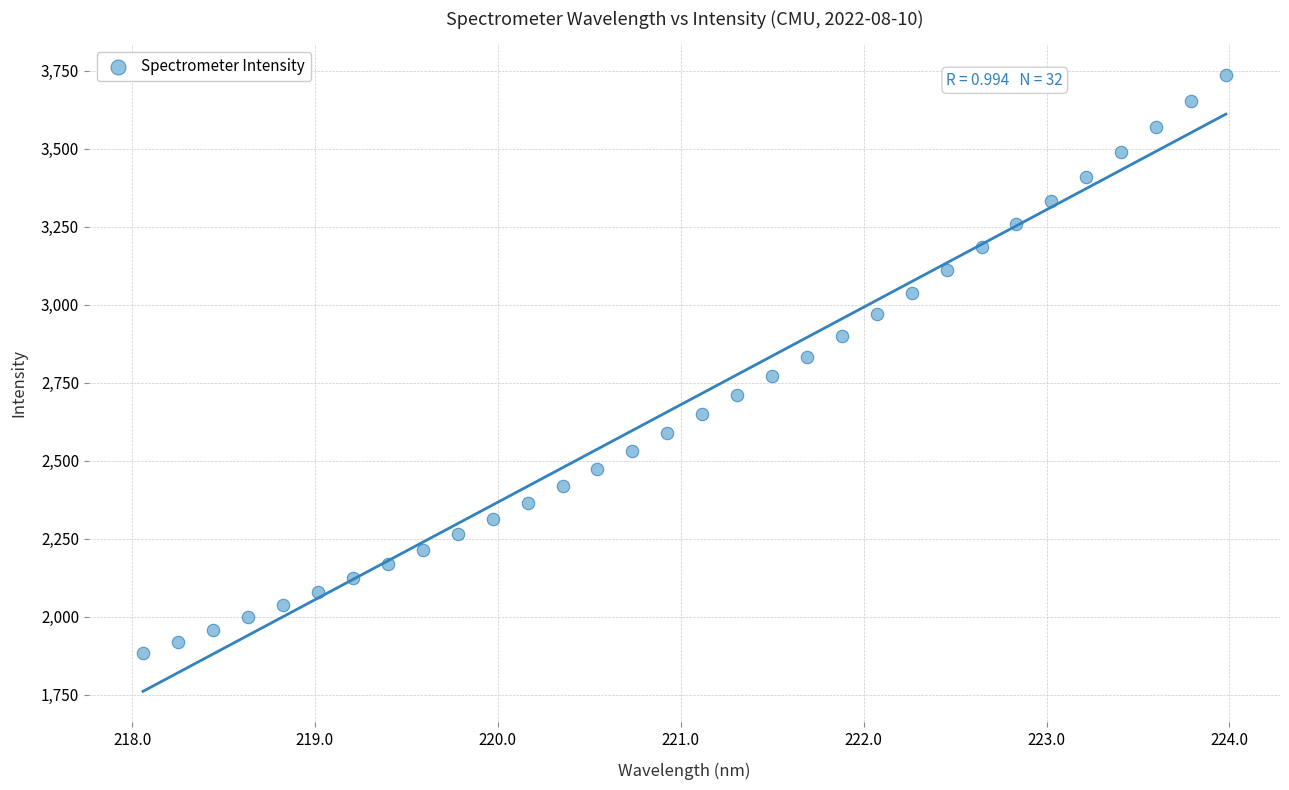

What is the range of X values (max minus min)?

5.9